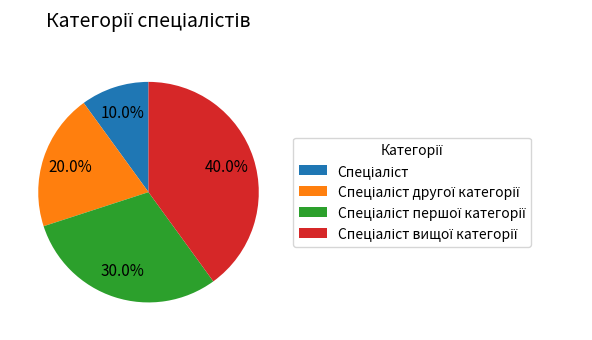

Is there any slice that represents more than half of the pie?

No